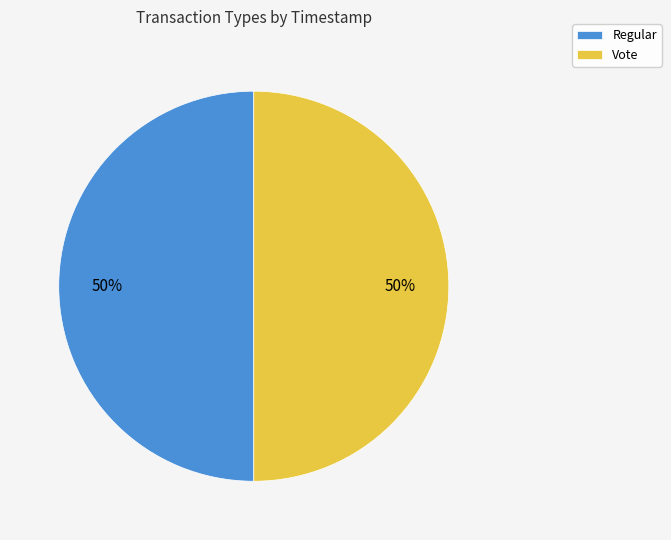

To the nearest percent, what percentage of the pie is Regular?

50%